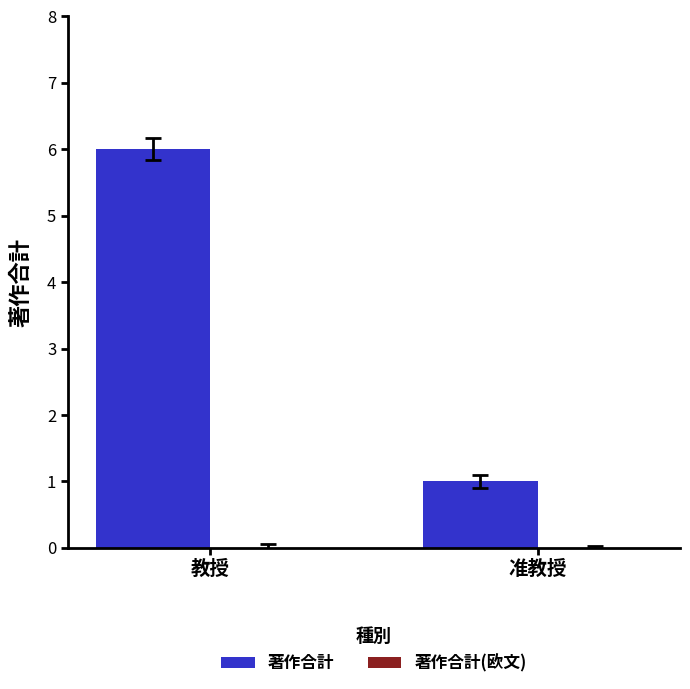

What is the maximum value shown in the chart?

6